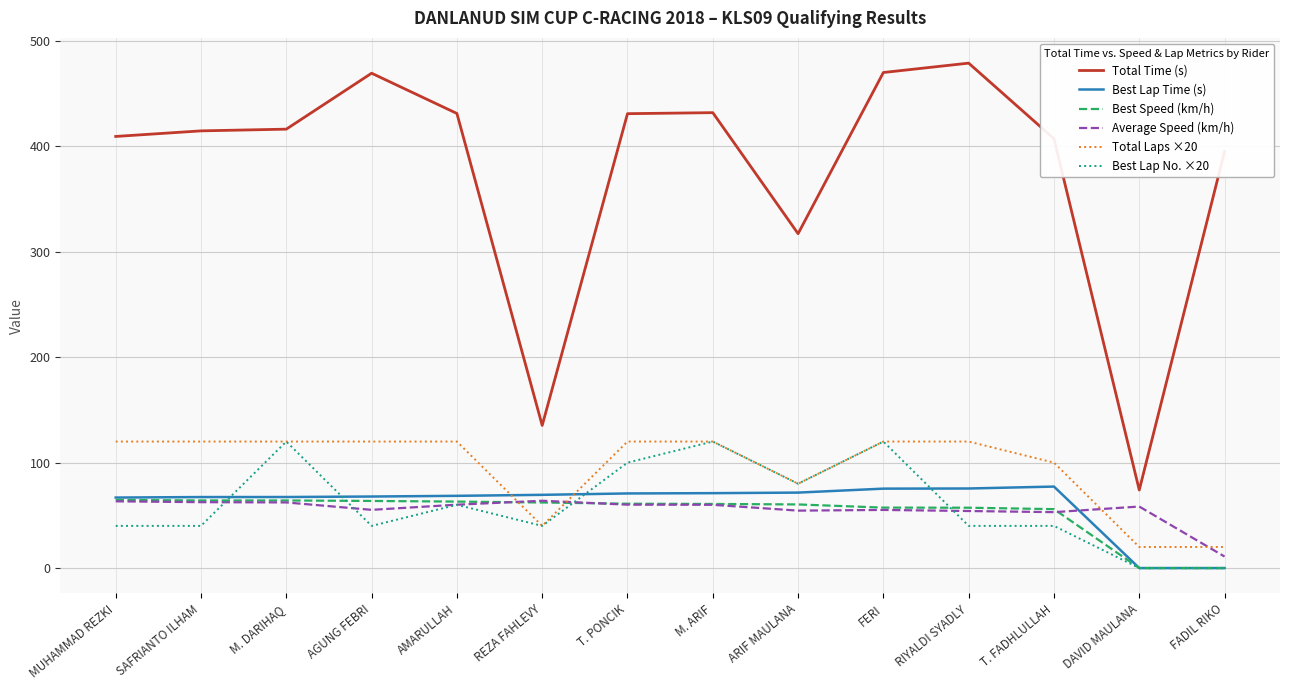

Which series changed the most between AGUNG FEBRI and T. FADHLULLAH?

Total Time (s)